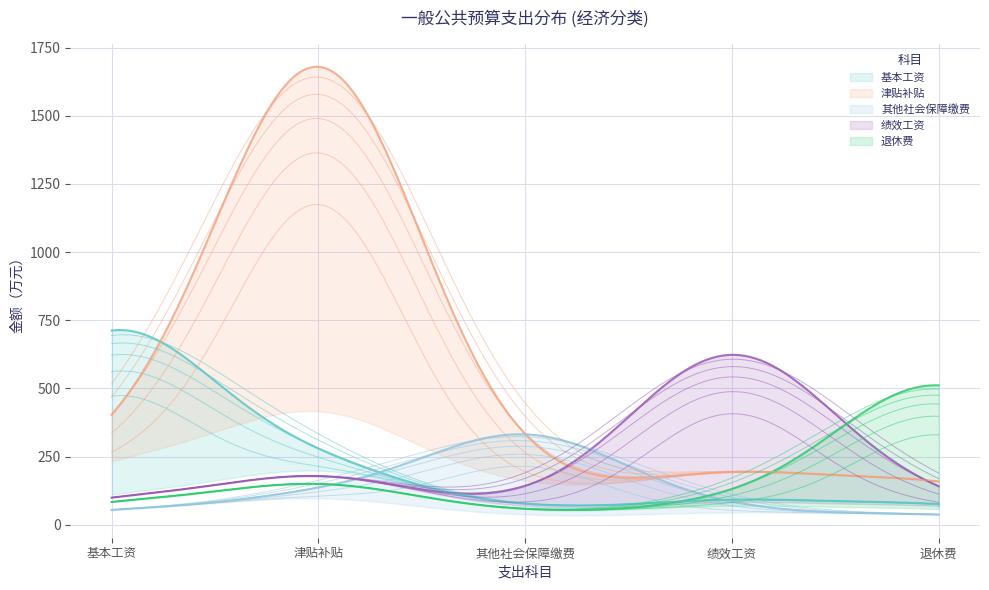

The value at 绩效工资 is 767.2. True or false?

False